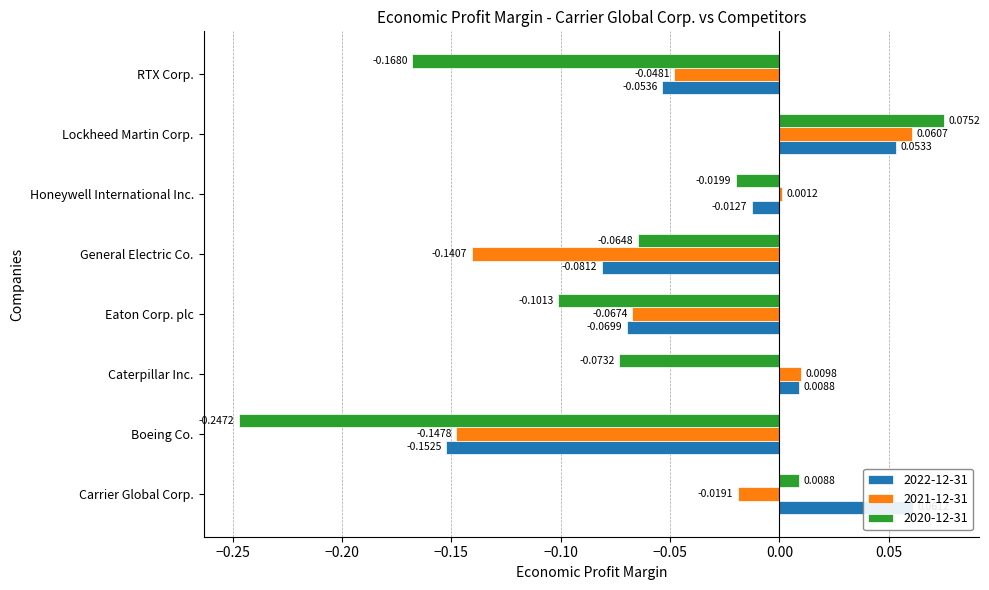

How many positive values does the 2020-12-31 series have?

2